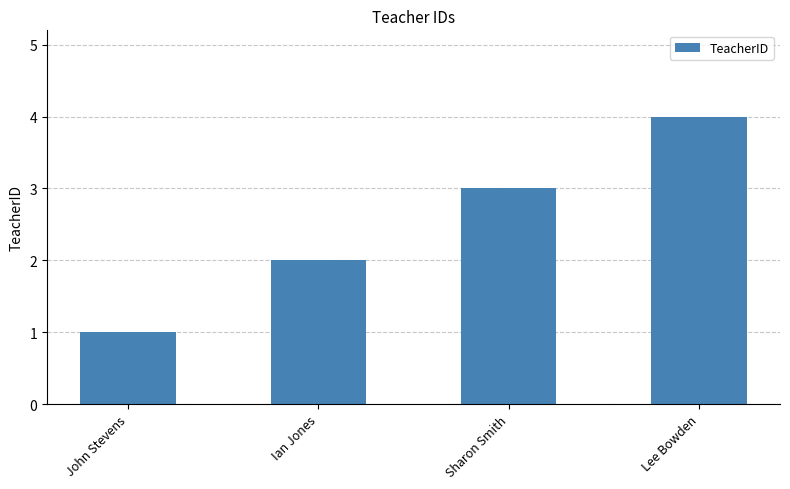

What is the change in value from John Stevens to Sharon Smith?

+2